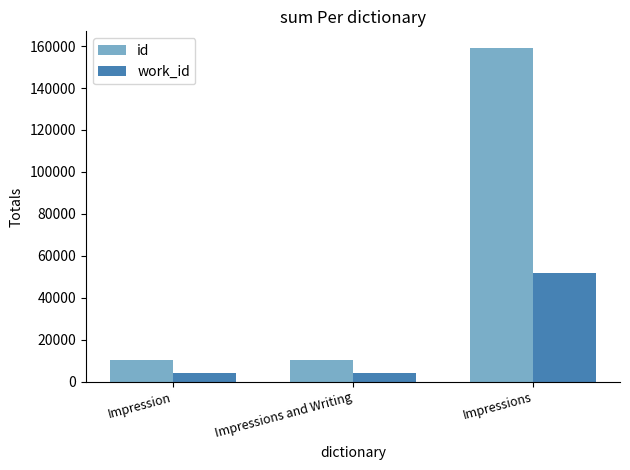

At which label is id closest to 84751?

Impressions and Writing